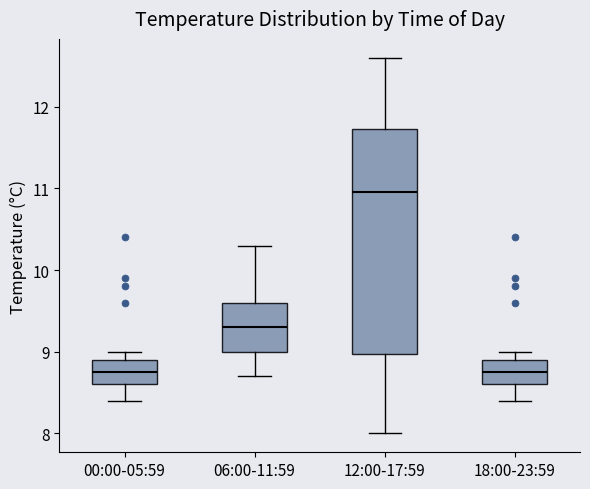

Reading left to right, transcribe this box plot: for each box, give where its median line is, the range the box spans, and where its two whiskers end, as read against the y-axis. The values are not printed on the chart, so give them approximately, as read against the axis.

00:00-05:59: median 8.8, box 8.6 to 8.9, whiskers 8.4 to 9.0
06:00-11:59: median 9.3, box 9.0 to 9.6, whiskers 8.7 to 10.3
12:00-17:59: median 11.0, box 9.0 to 11.7, whiskers 8.0 to 12.6
18:00-23:59: median 8.8, box 8.6 to 8.9, whiskers 8.4 to 9.0